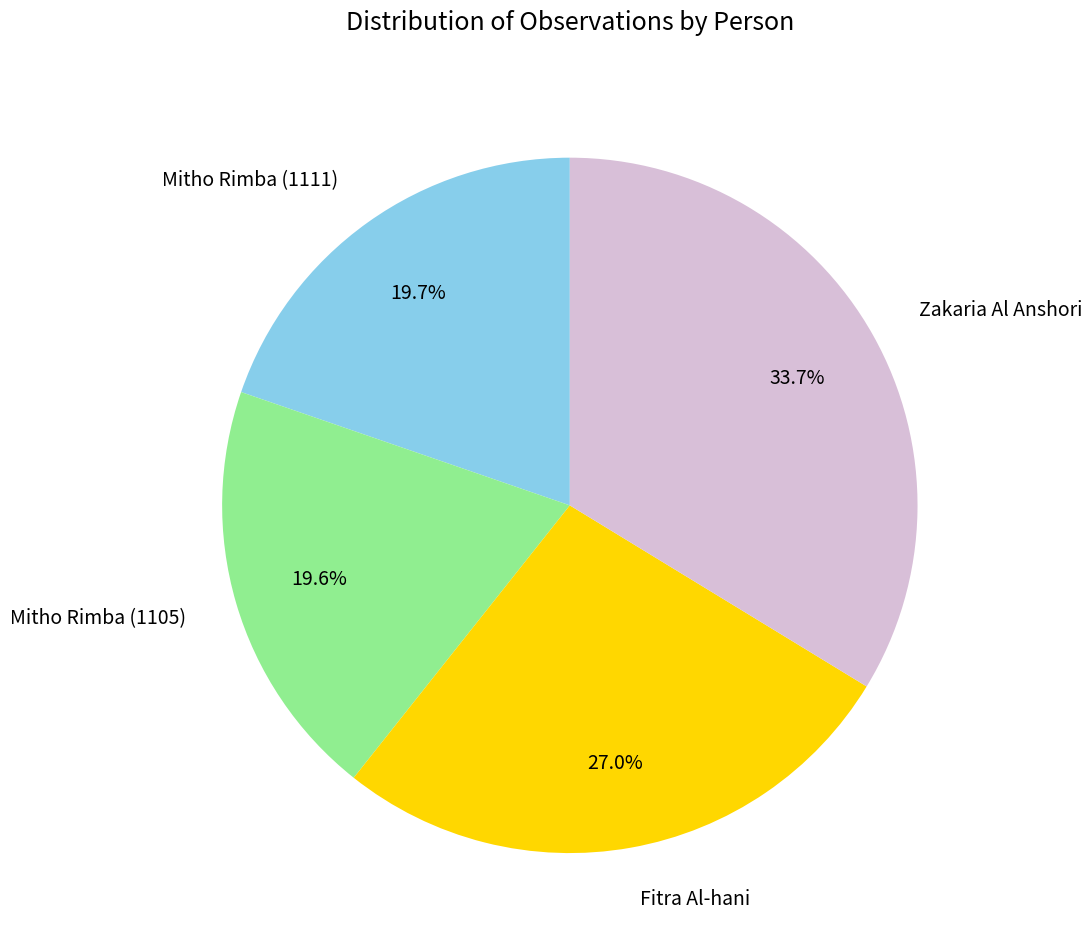

Do Zakaria Al Anshori and Fitra Al-hani together represent more than half of the pie?

Yes